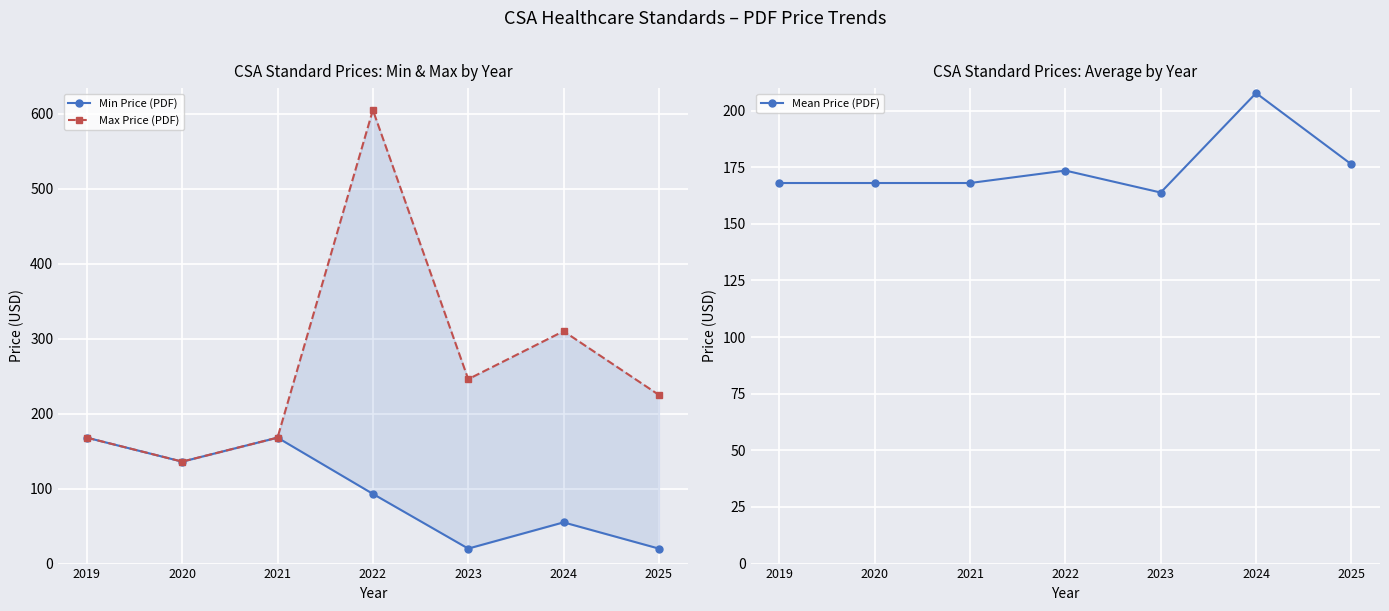

Is it true that Mean Price (PDF) equals 176.2 at 2025?

True